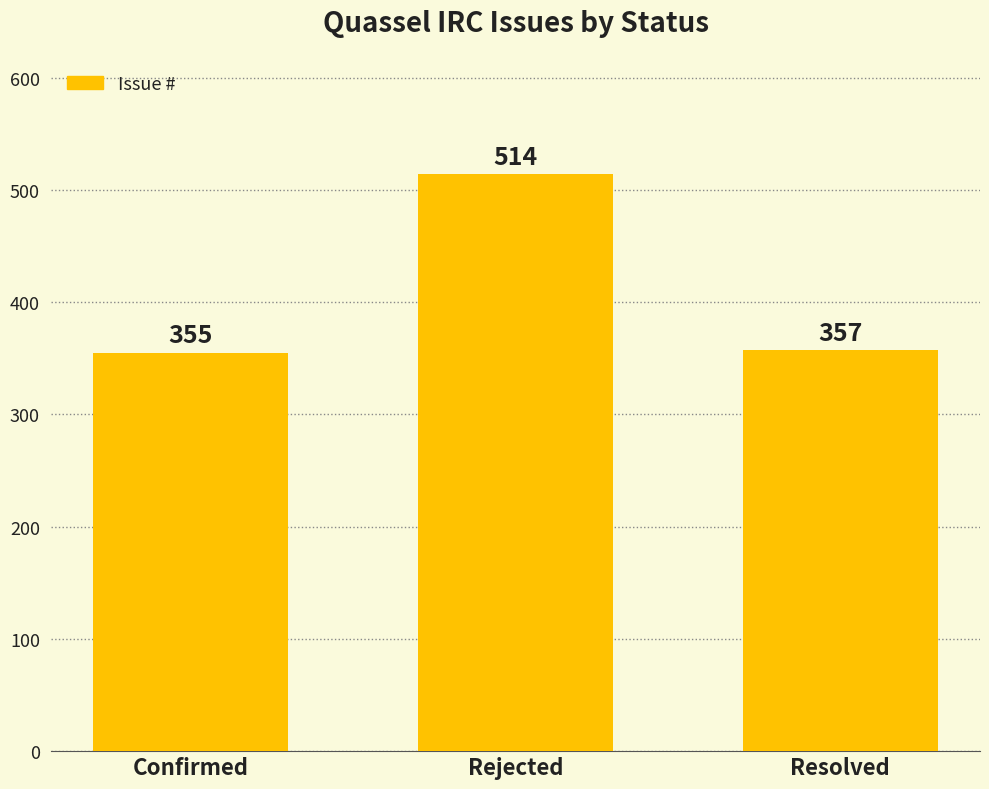

Where is the data nearest to the value 434?

Resolved